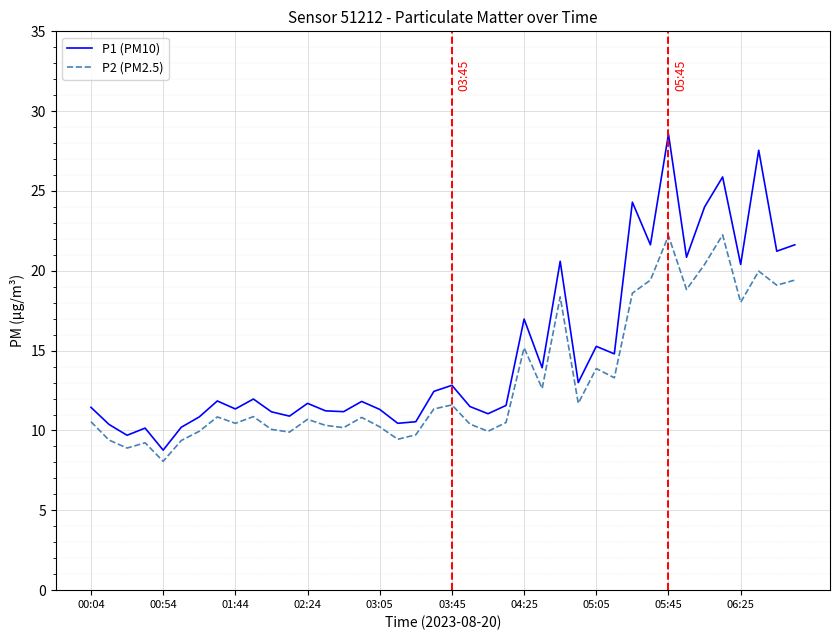

True or false: P1 (PM10) and P2 (PM2.5) cross at least once.

False